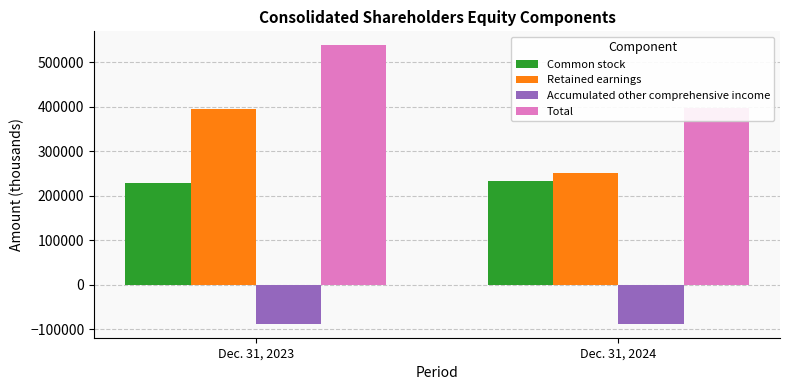

What is the highest value of the Common stock series?

233185